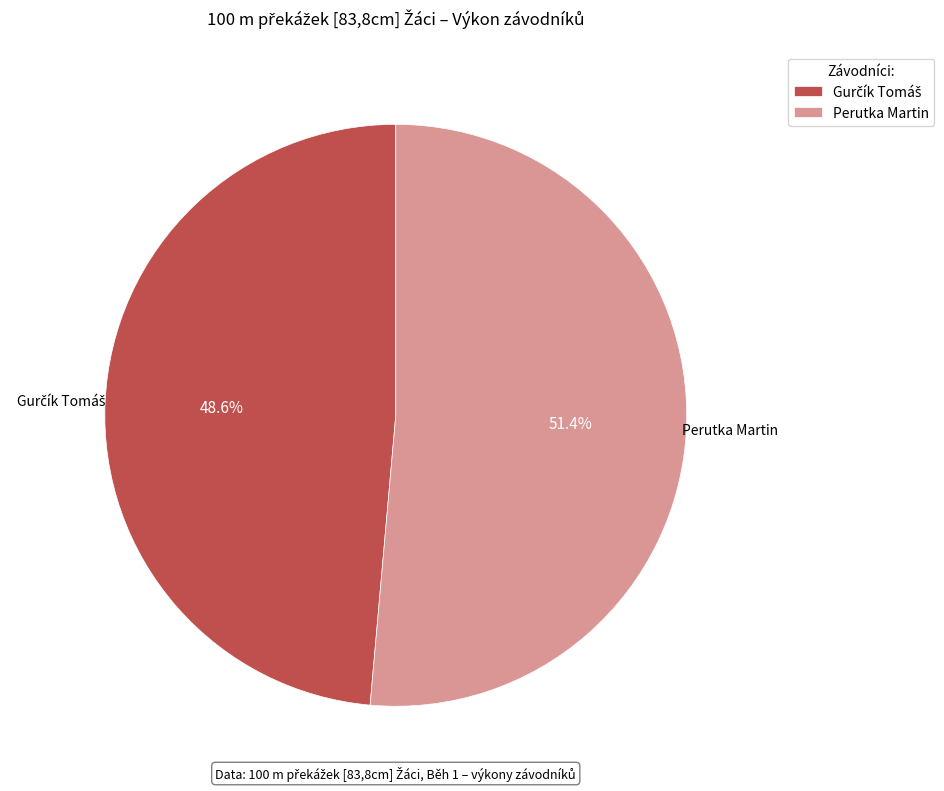

To the nearest percent, what portion does Perutka Martin represent?

51%